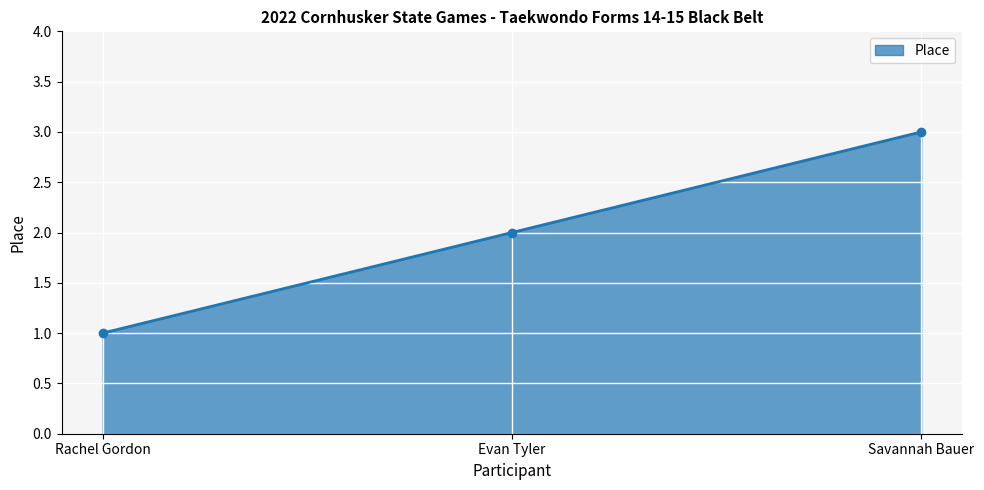

Which category has the lowest value across all series?

Rachel Gordon